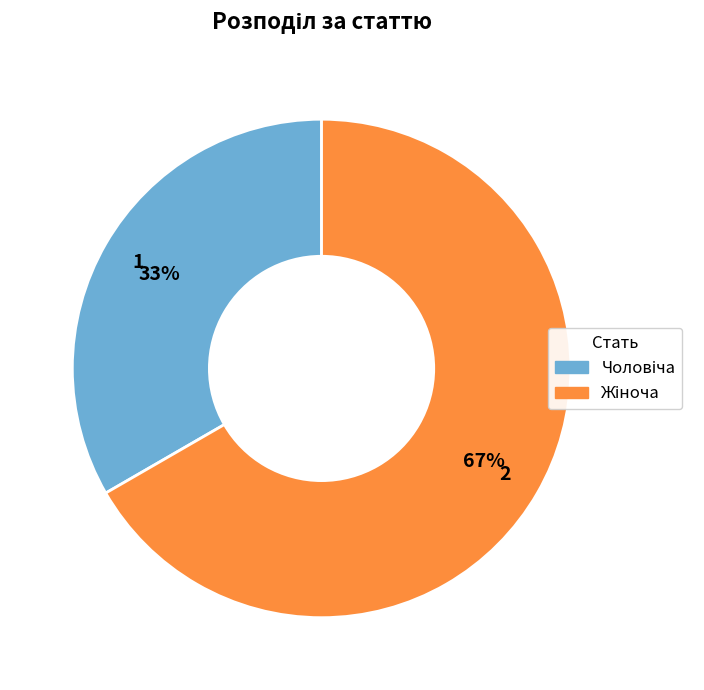

To the nearest percent, what is the average slice percentage?

50%